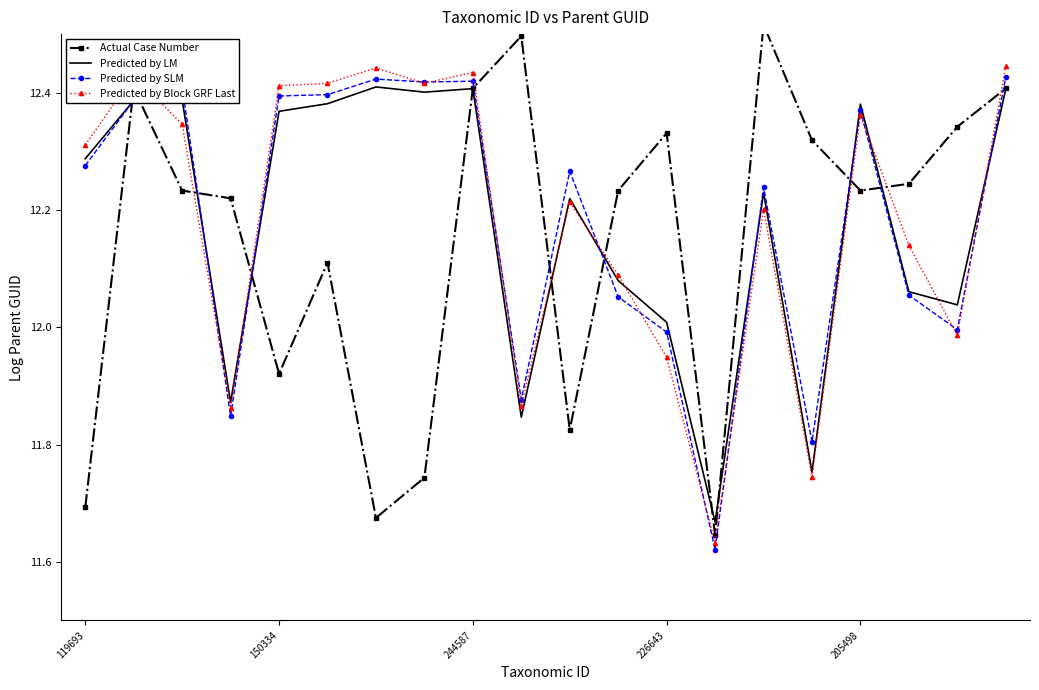

The Predicted by SLM series shows 12.4 at 150334. True or false?

True